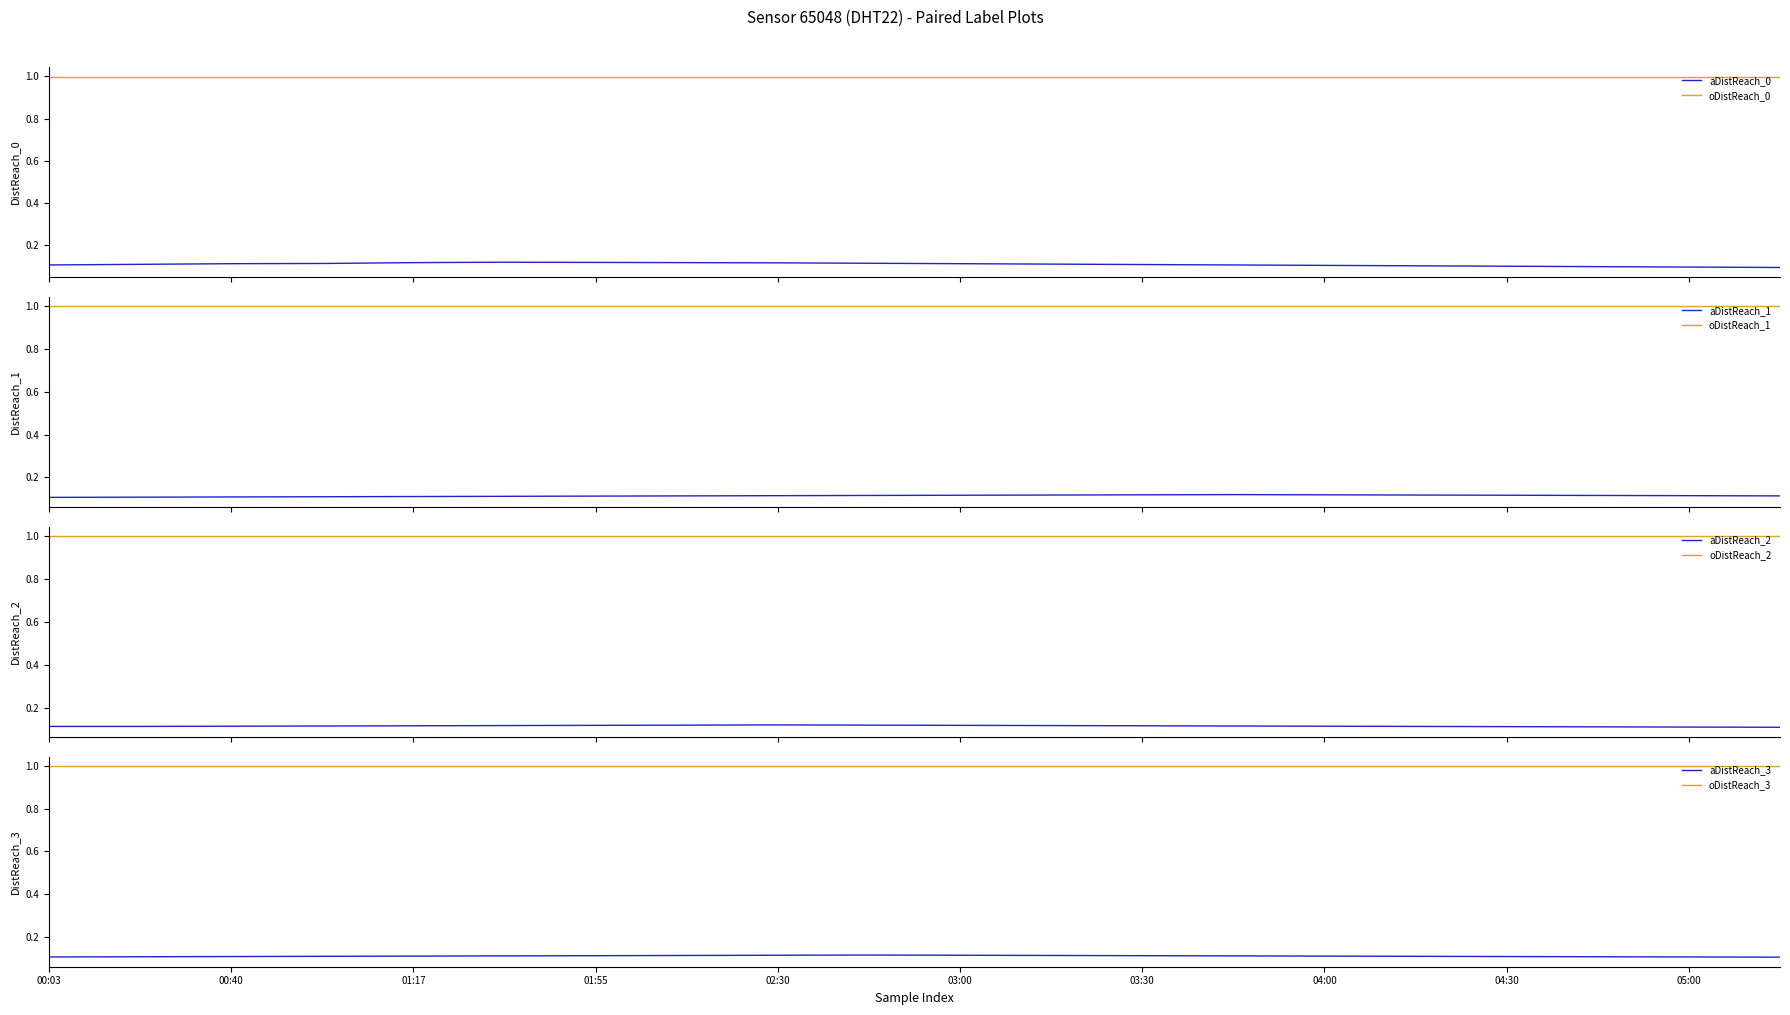

What is the label of the 2nd point from the left?

00:22